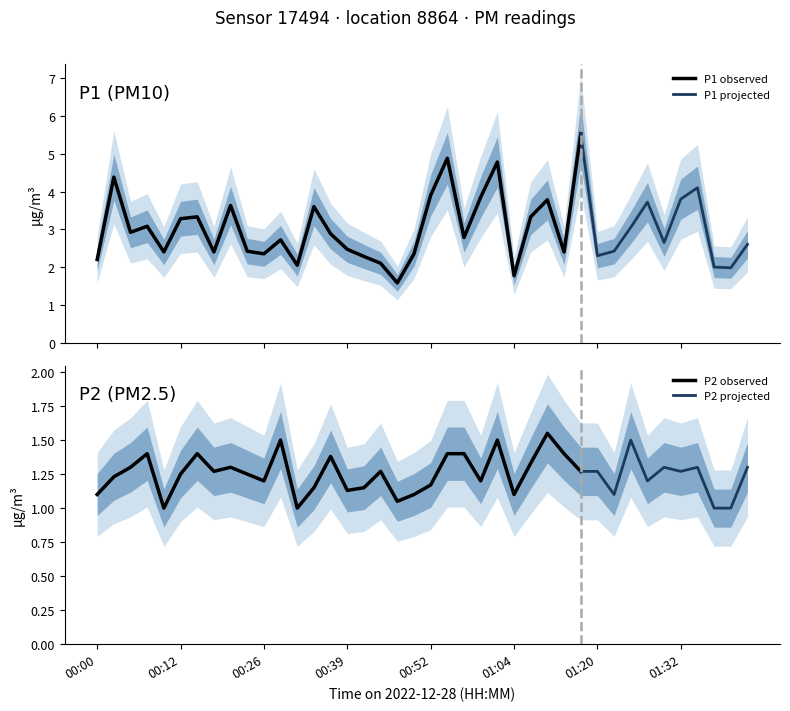

How many interior local valleys does the P2 series have?

11